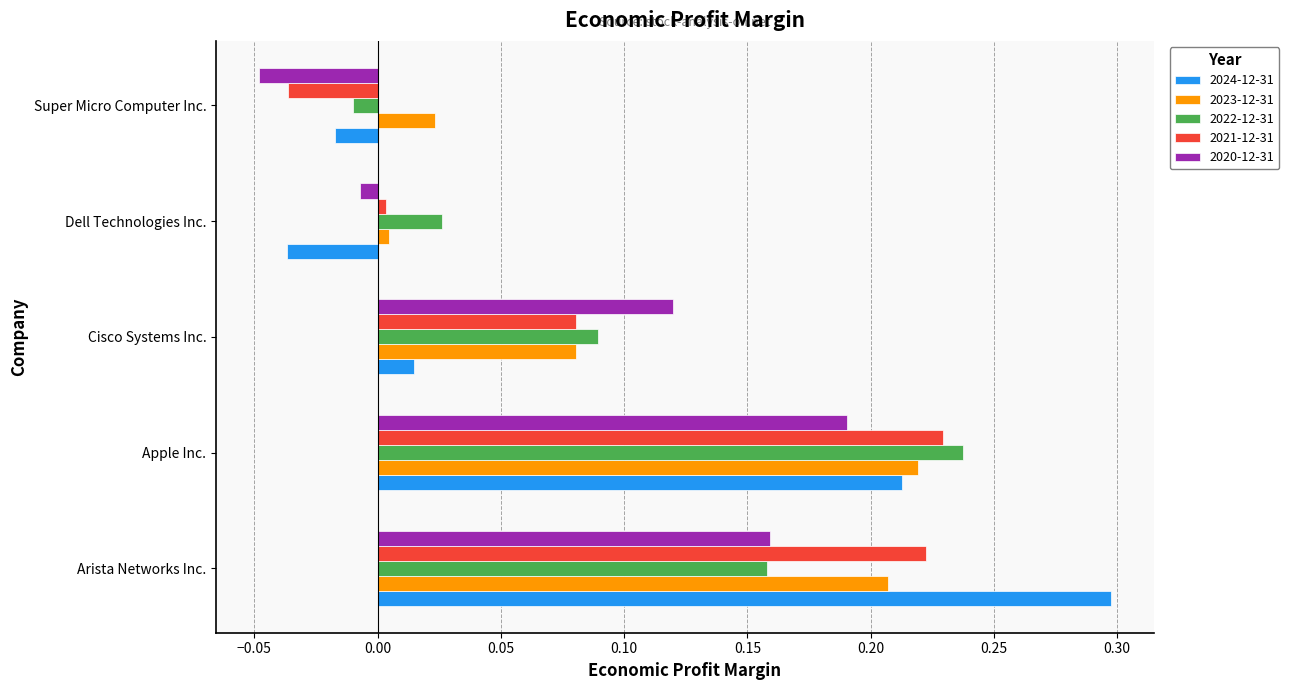

What is the sum of all 2021-12-31 values?

0.5